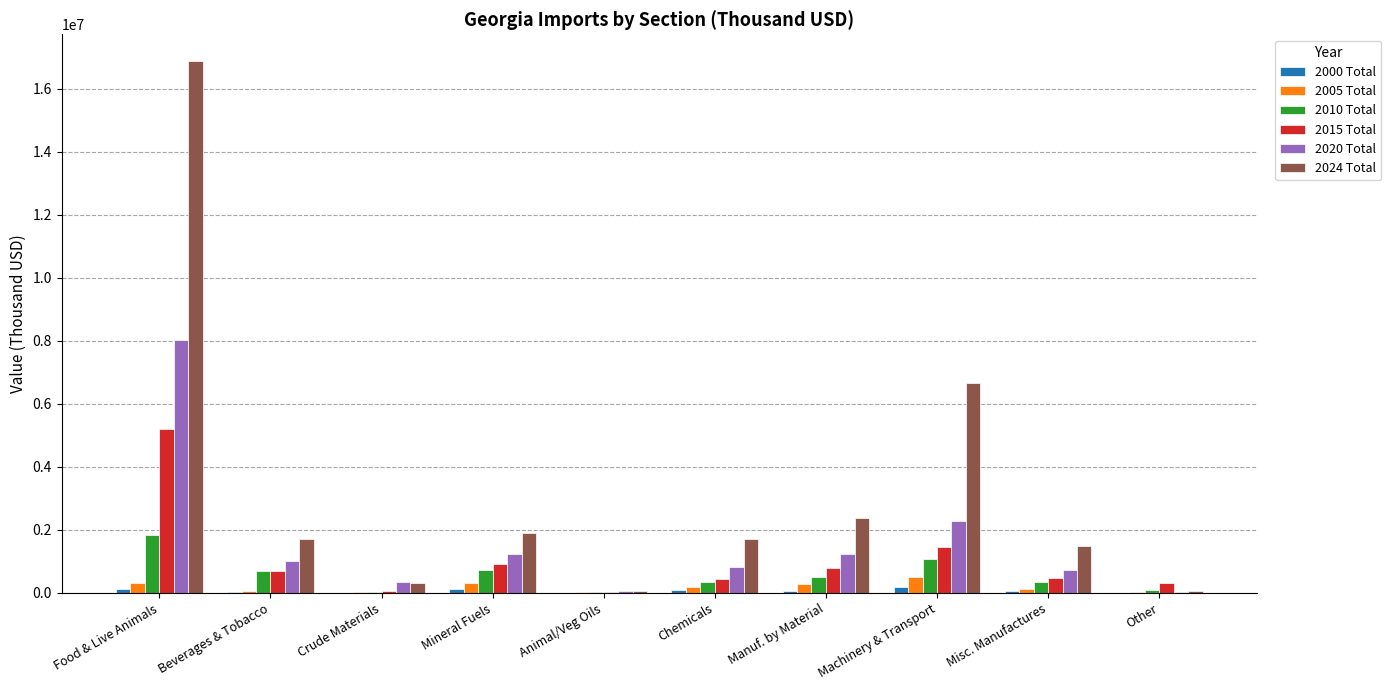

True or false: 2024 Total has a value of 16888791.5 at Food & Live Animals.

True